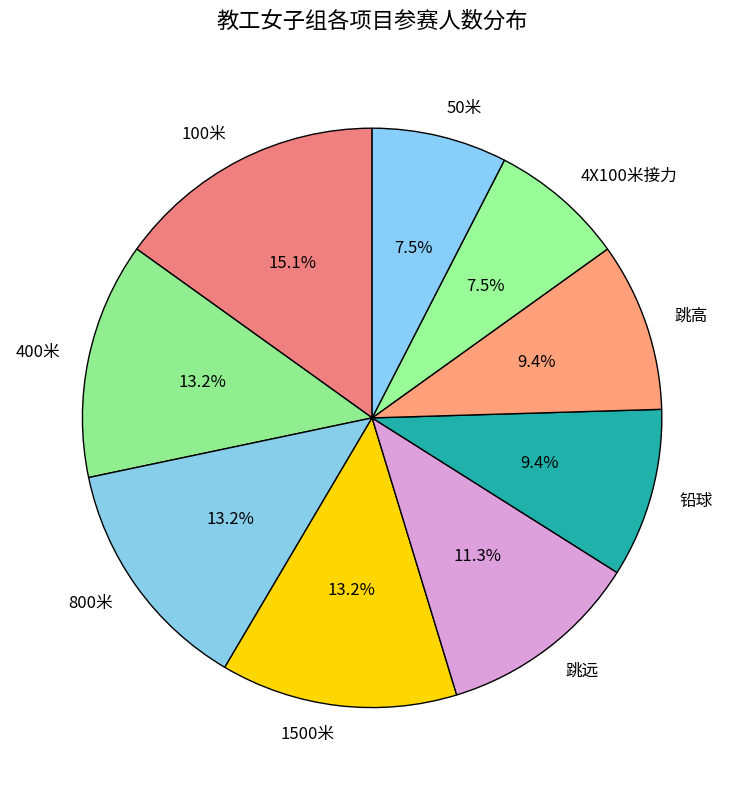

Do 50米 and 跳远 together represent more than half of the pie?

No